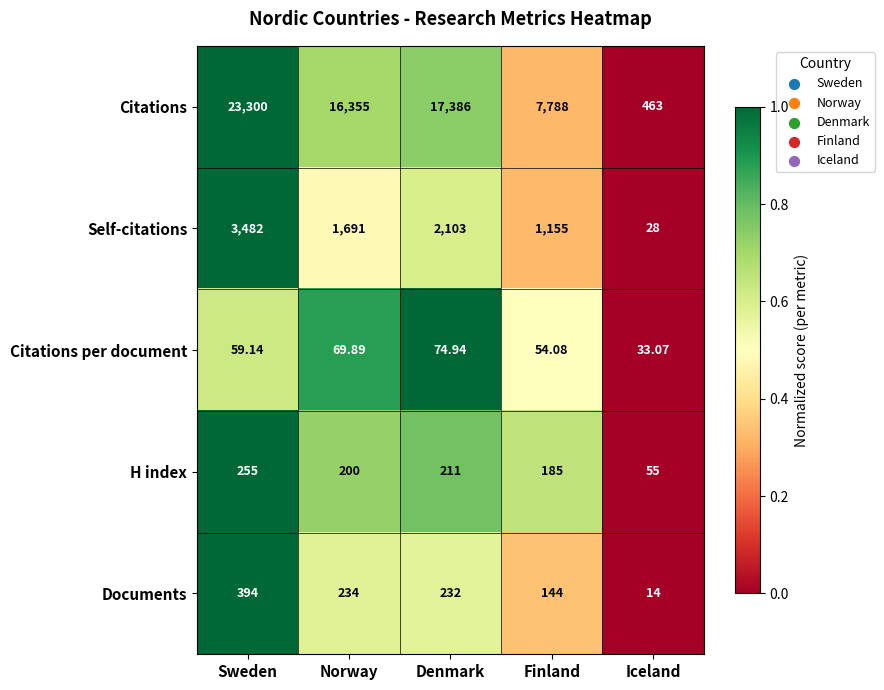

What is the spread (max minus min) of values at Finland?

7733.9